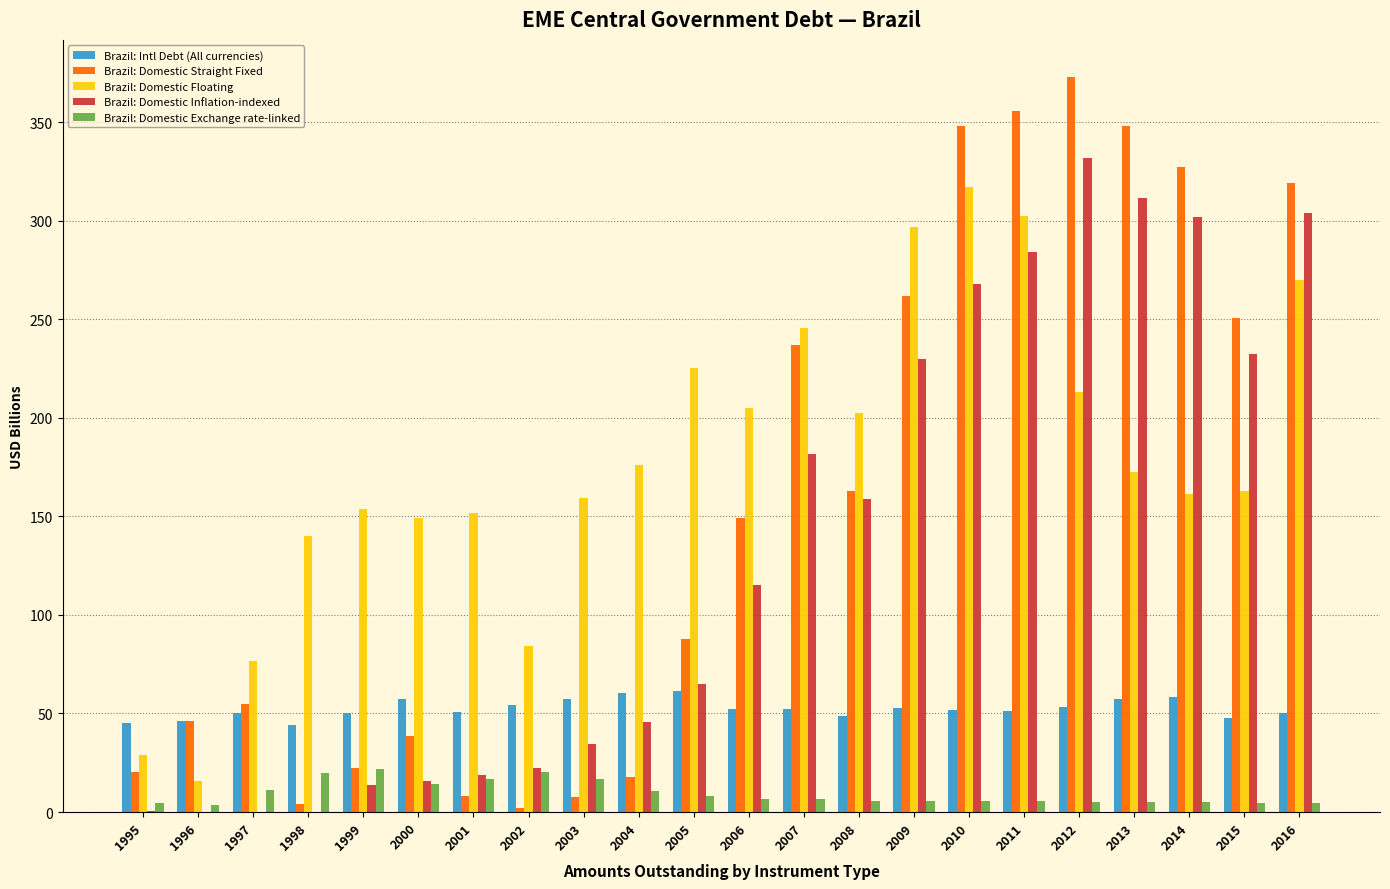

Which series has the largest total across all categories?

Brazil: Domestic Floating